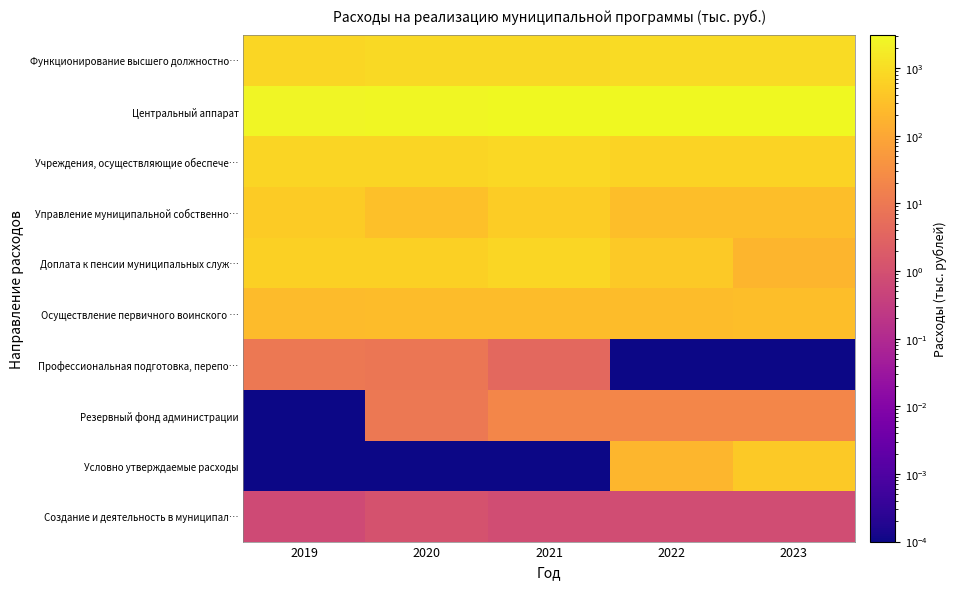

Reading left to right, transcribe all the data shown in this chart.

Функционирование высшего должностно…: 2019=788.6	2020=880.2	2021=890.8	2022=923.8	2023=923.8
Центральный аппарат: 2019=2528.2	2020=2865.1	2021=3076.2	2022=3022.9	2023=3029.3
Учреждения, осуществляющие обеспече…: 2019=742.9	2020=728.6	2021=801.0	2022=688.0	2023=688.0
Управление муниципальной собственно…: 2019=478.1	2020=308.5	2021=510.7	2022=289.6	2023=289.6
Доплата к пенсии муниципальных служ…: 2019=605.6	2020=588.9	2021=786.8	2022=441.8	2023=191.8
Осуществление первичного воинского …: 2019=241.0	2020=262.7	2021=260.5	2022=263.2	2023=273.5
Профессиональная подготовка, перепо…: 2019=10.0	2020=8.5	2021=4.1	2022=0.0	2023=0.0
Резервный фонд администрации: 2019=0.0	2020=10.0	2021=20.0	2022=20.0	2023=20.0
Условно утверждаемые расходы: 2019=0.0	2020=0.0	2021=0.0	2022=200.0	2023=450.0
Создание и деятельность в муниципал…: 2019=0.7	2020=1.1	2021=0.8	2022=0.8	2023=0.8